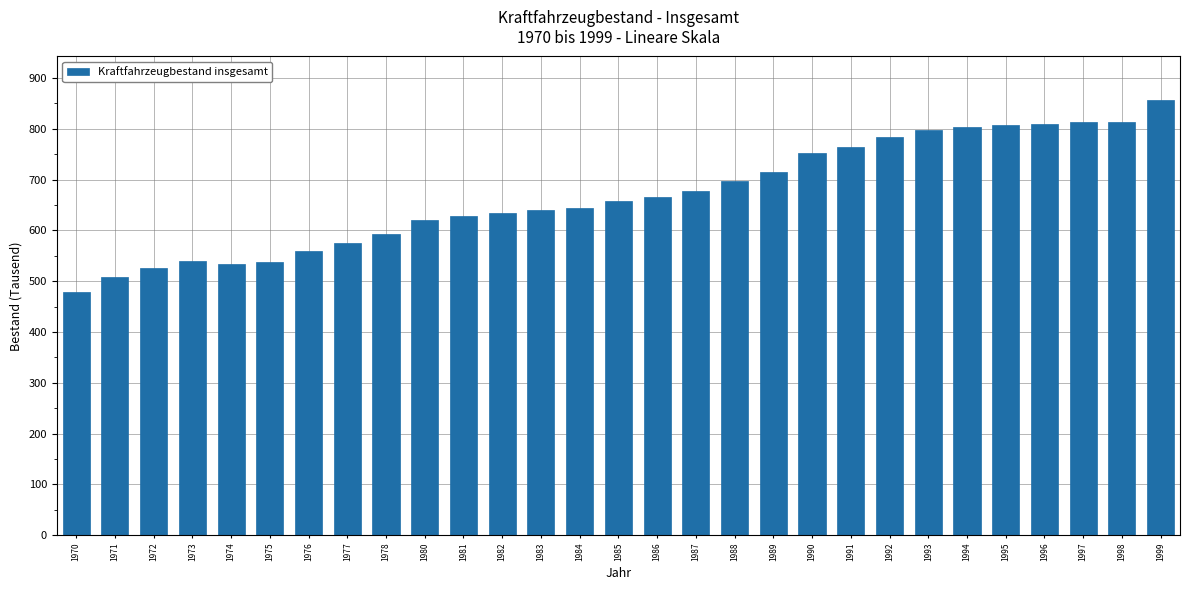

What is the value of the 15th bar from the left?

657.1